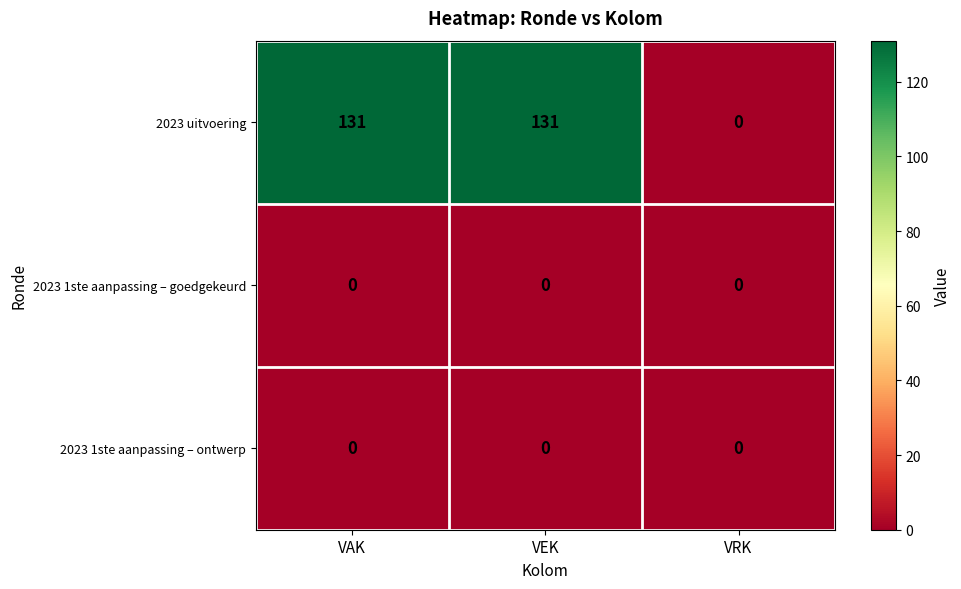

At how many categories does at least one series exceed 5?

2